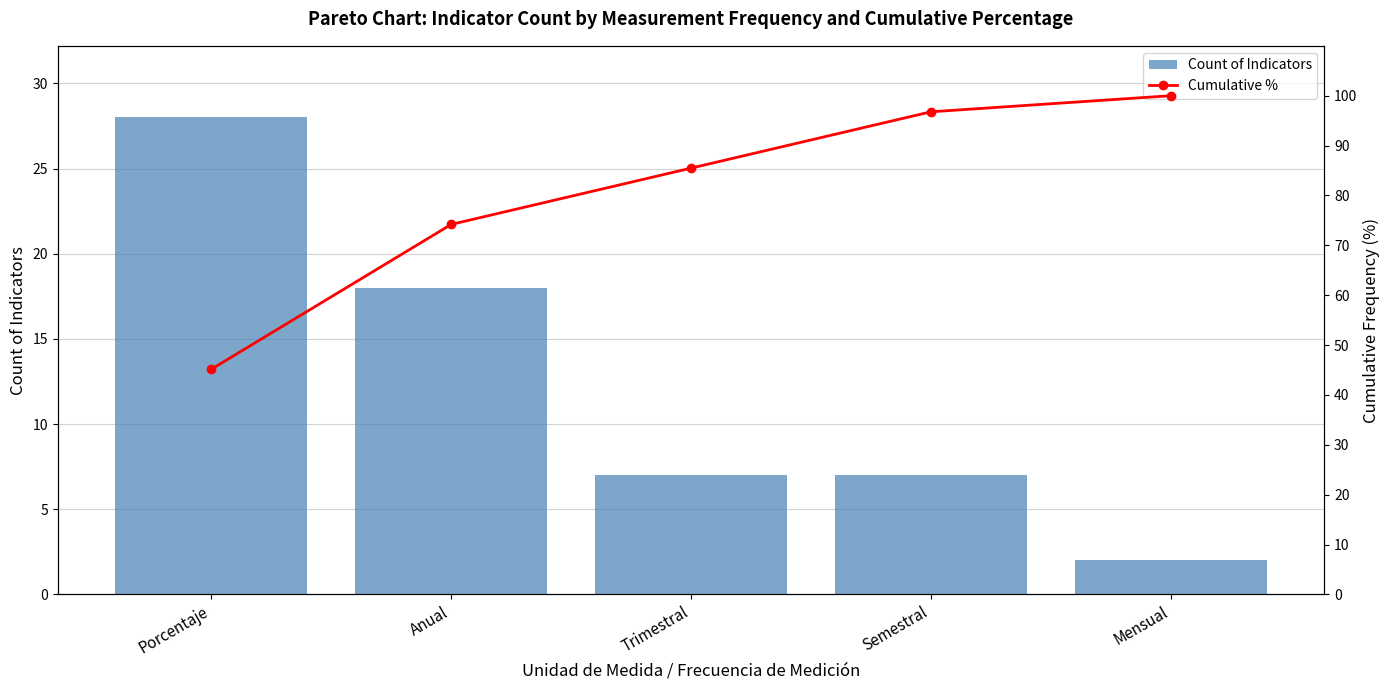

What position from the right is Trimestral?

3